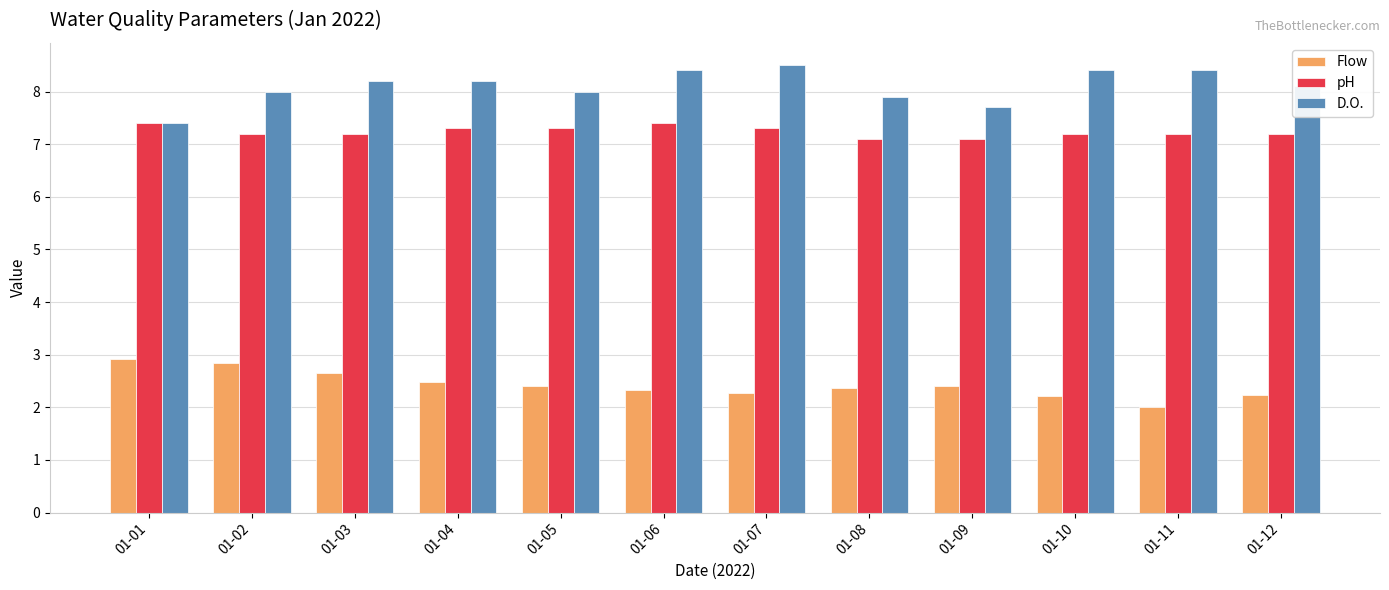

Rank the series by their average value, from lowest to highest.

Flow, pH, D.O.